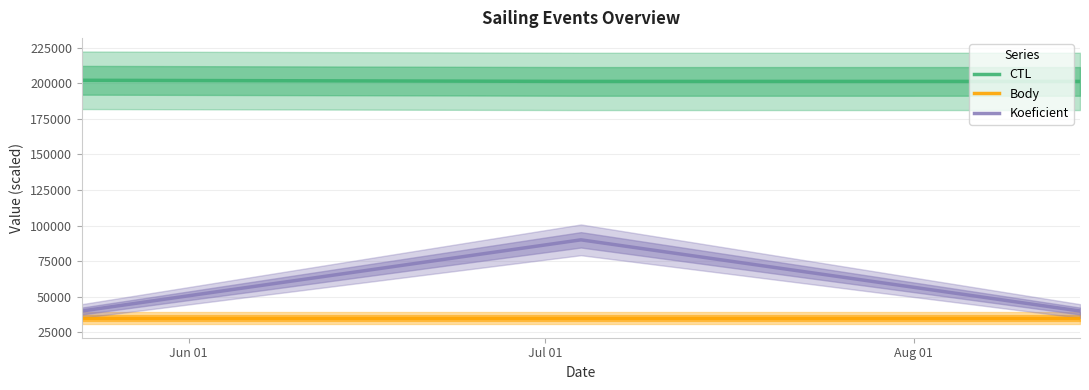

What is the maximum value for Koeficient?

90000